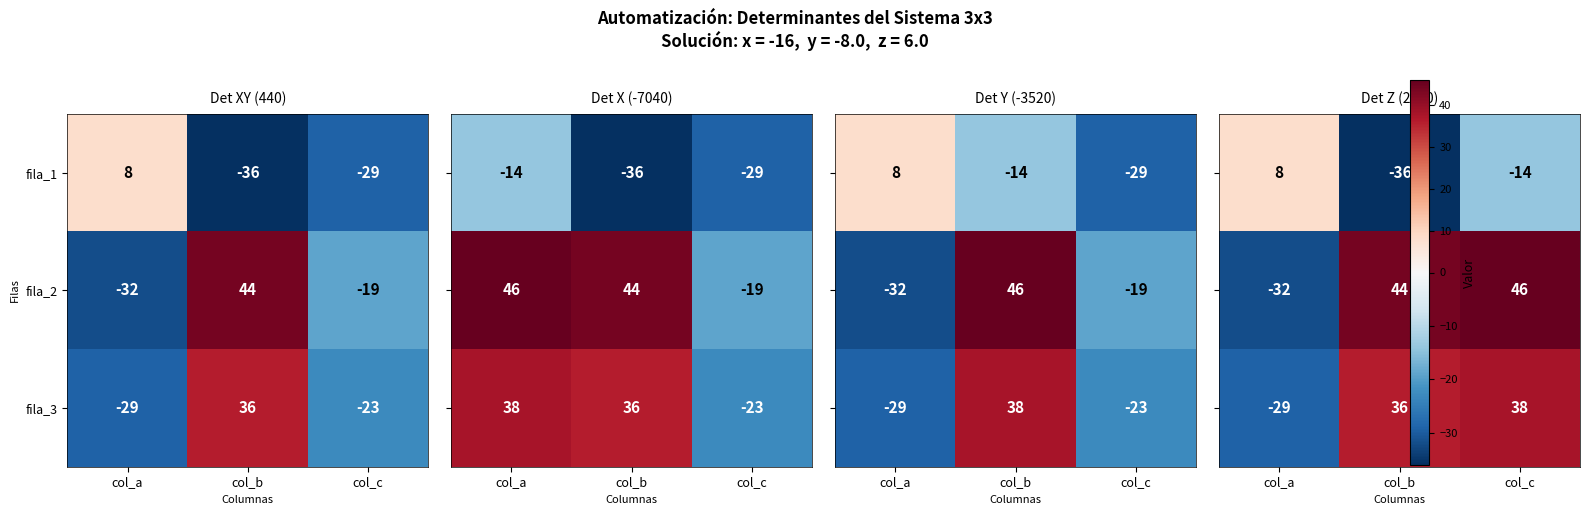

The value of fila_3 at col_a is -29. True or false?

True